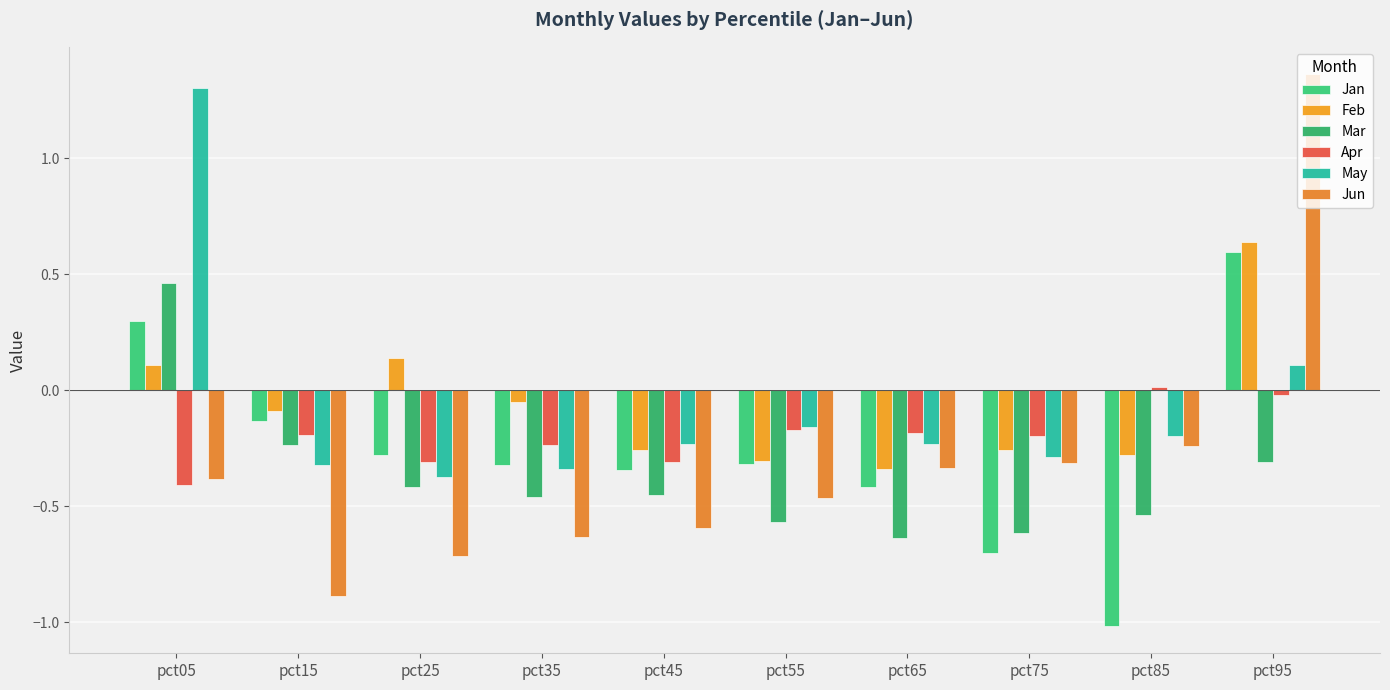

The Jun series shows -0.3 at pct75. True or false?

True